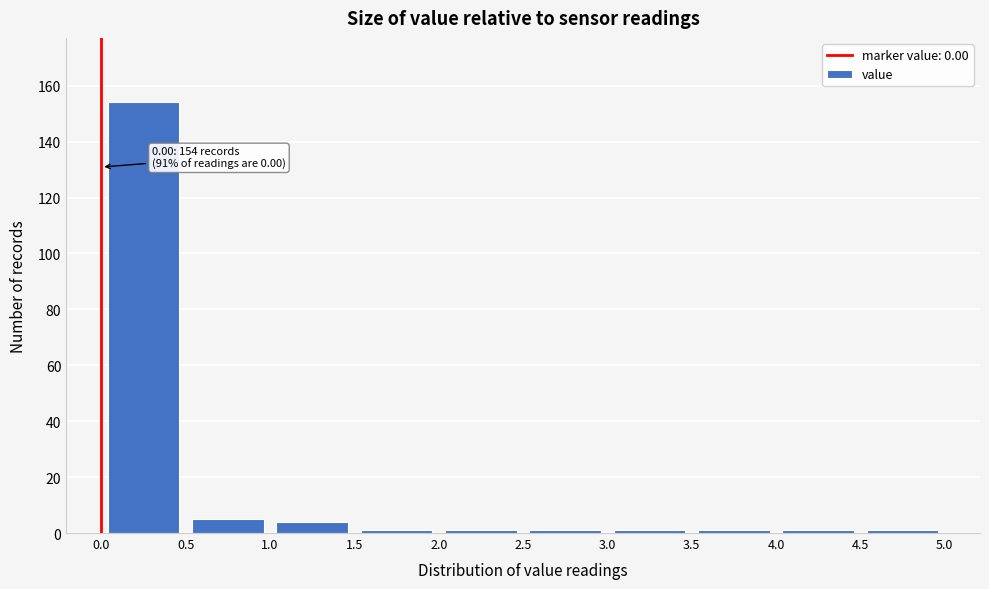

Which range on the x-axis has the tallest bar?

0.0 to 0.5